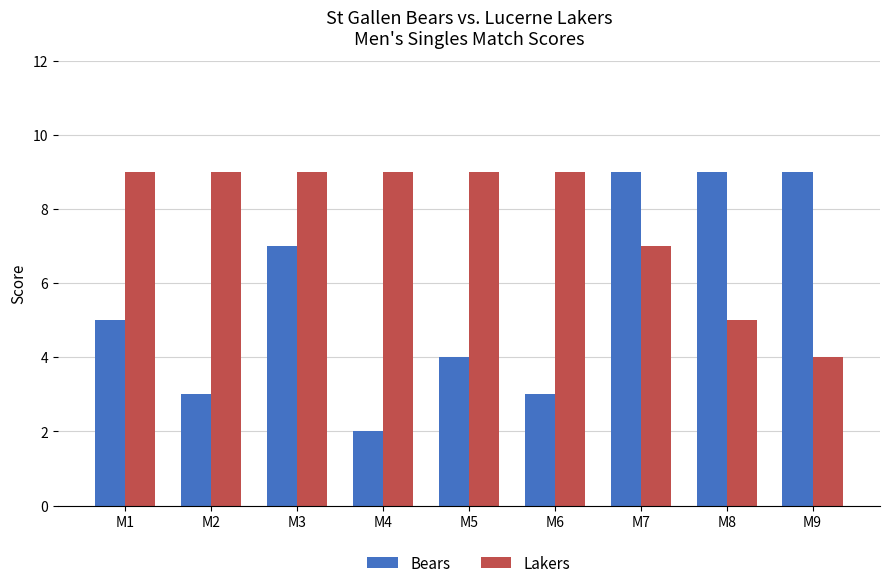

What is the sum of the Bears values at M3 and M5?

11